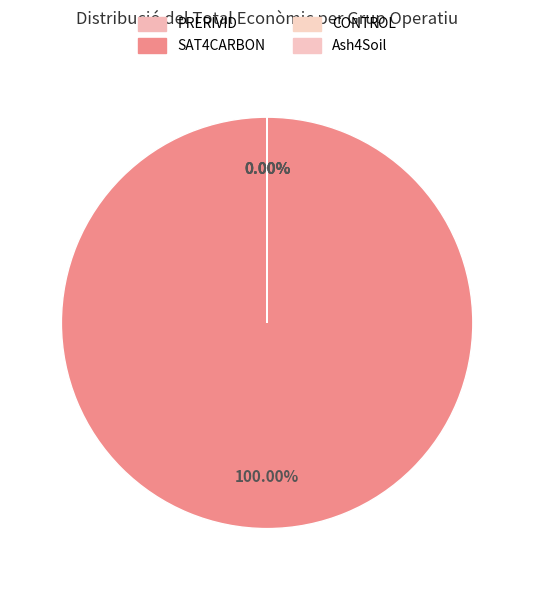

Does SAT4CARBON account for over 50% of the chart?

Yes